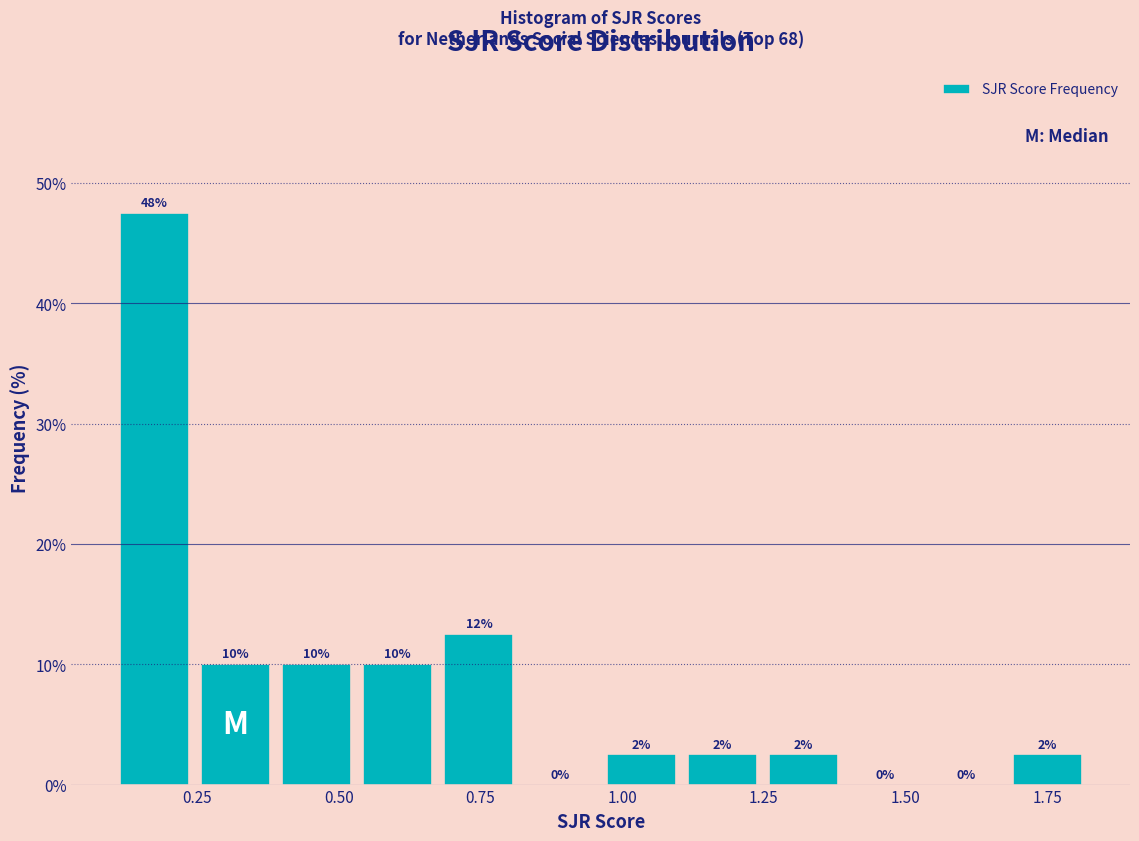

Around what value on the x-axis is the tallest bar? Give the approximate position of its centre, as read against the axis.

0.15